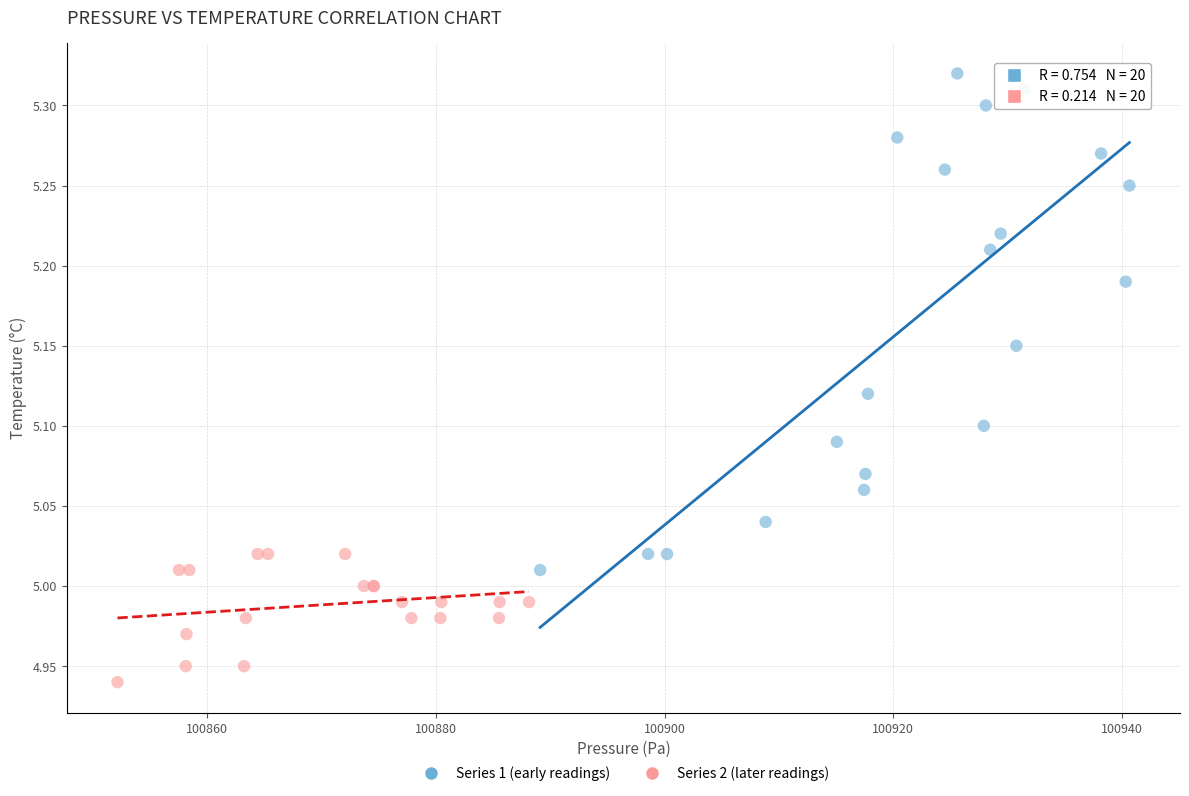

Which series contains the lowest Y value?

Series 2 (later readings)